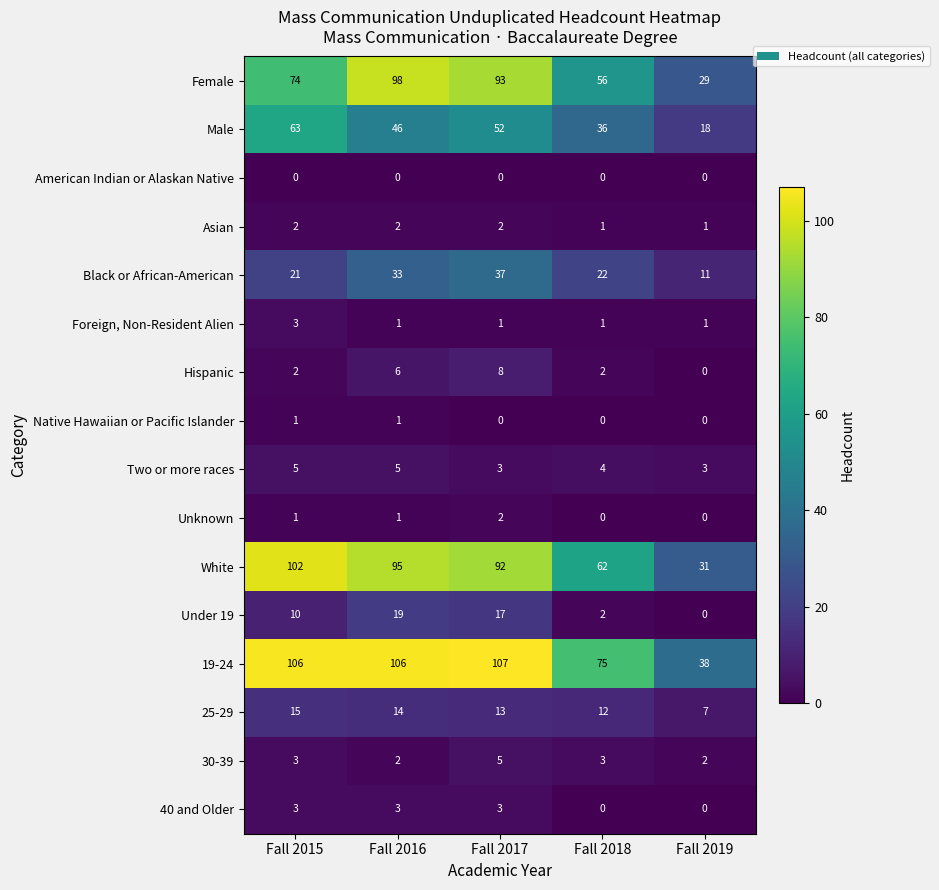

What is the average value of the 19-24 series?

86